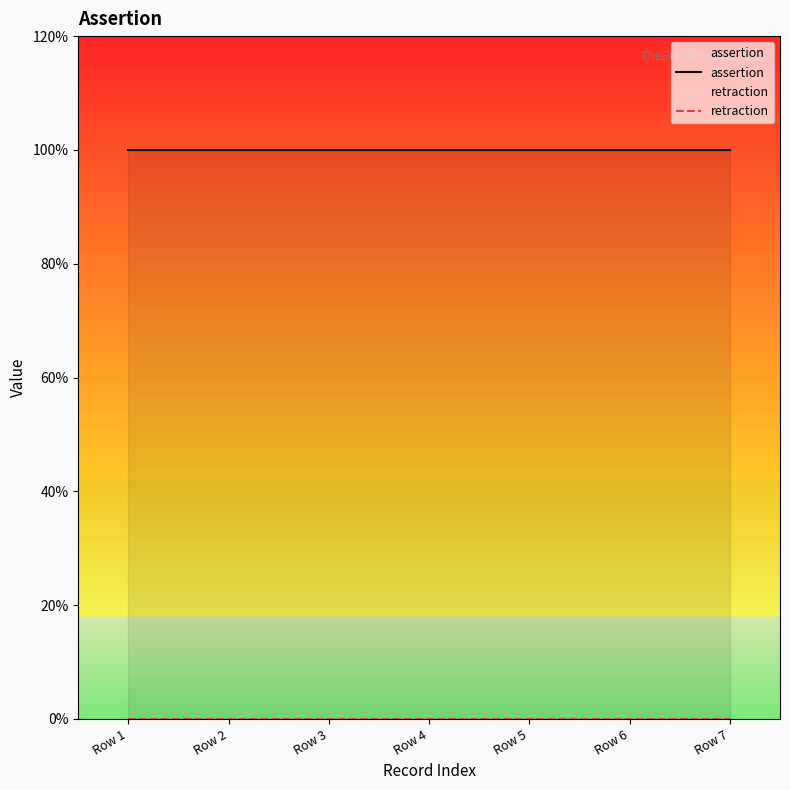

The retraction series shows 0 at Row 4. True or false?

True